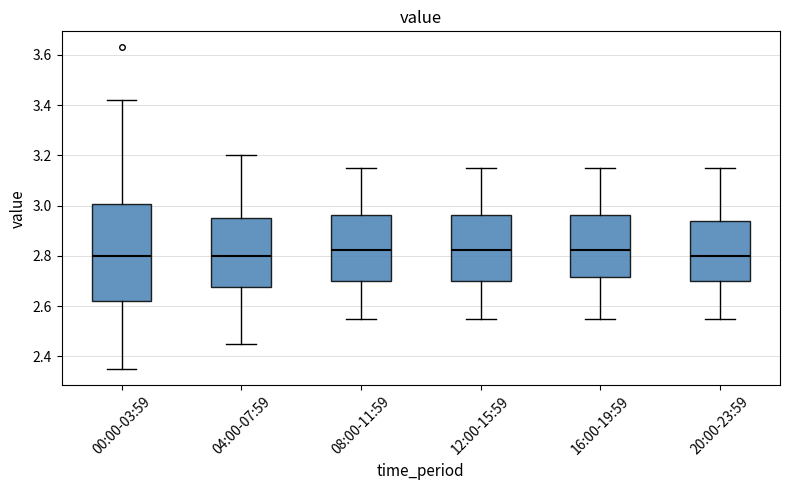

Which box is the tallest, from its lower edge to its upper edge?

00:00-03:59